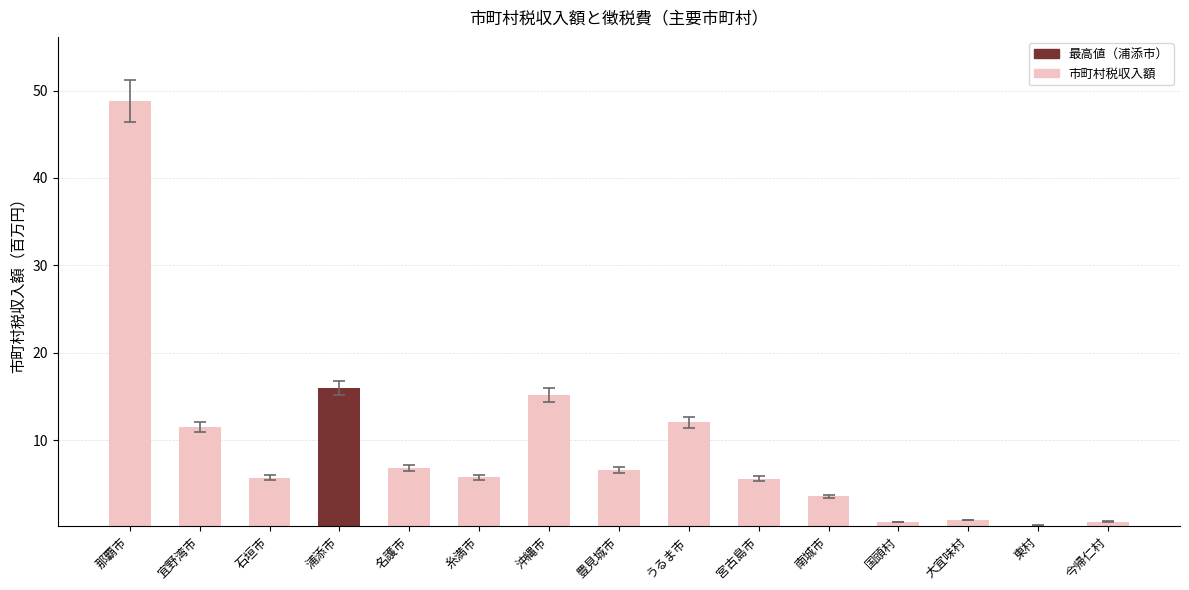

How many data points are above 5?

10